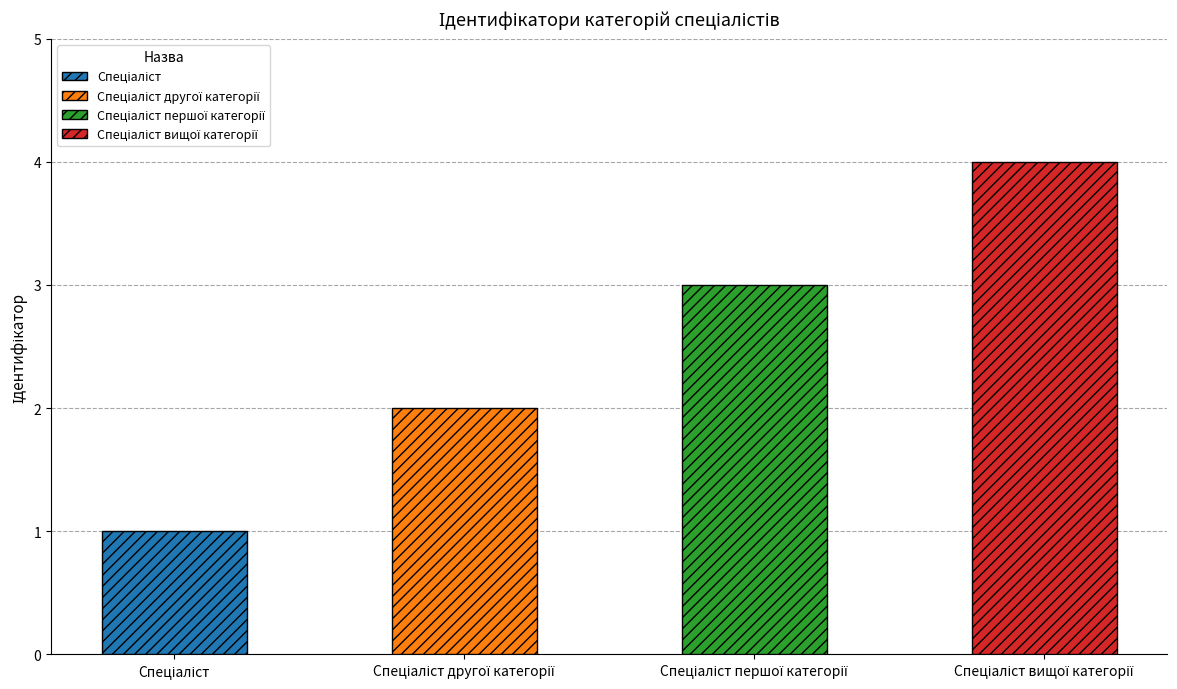

What is the label of the 3rd bar from the right?

Спеціаліст другої категорії